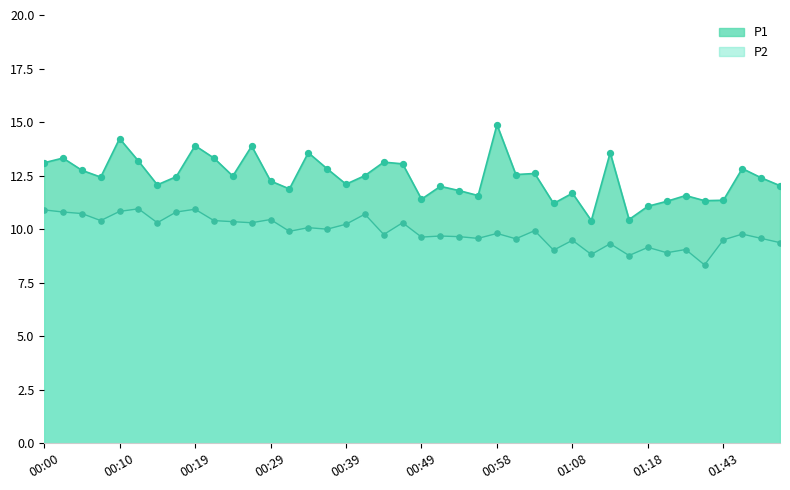

Which series contains the lowest Y value?

P2